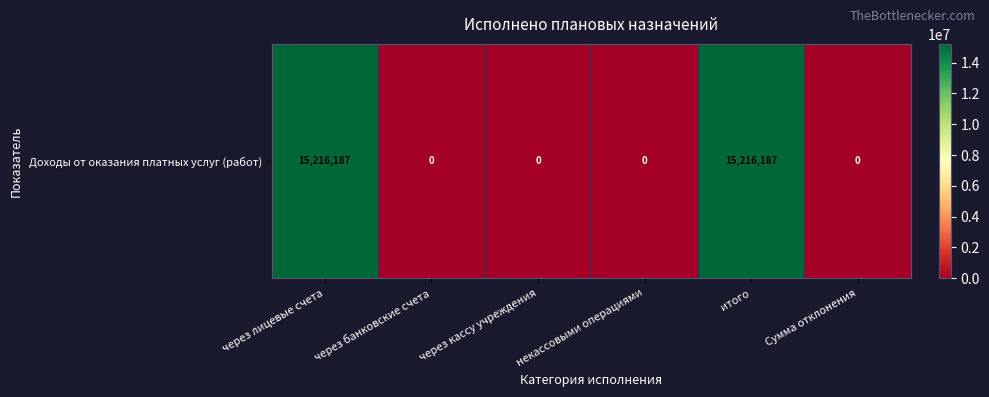

Reading left to right, list all the values displayed in this chart.

через лицевые счета=15216187	через банковские счета=0	через кассу учреждения=0	некассовыми операциями=0	итого=15216187	Сумма отклонения=0